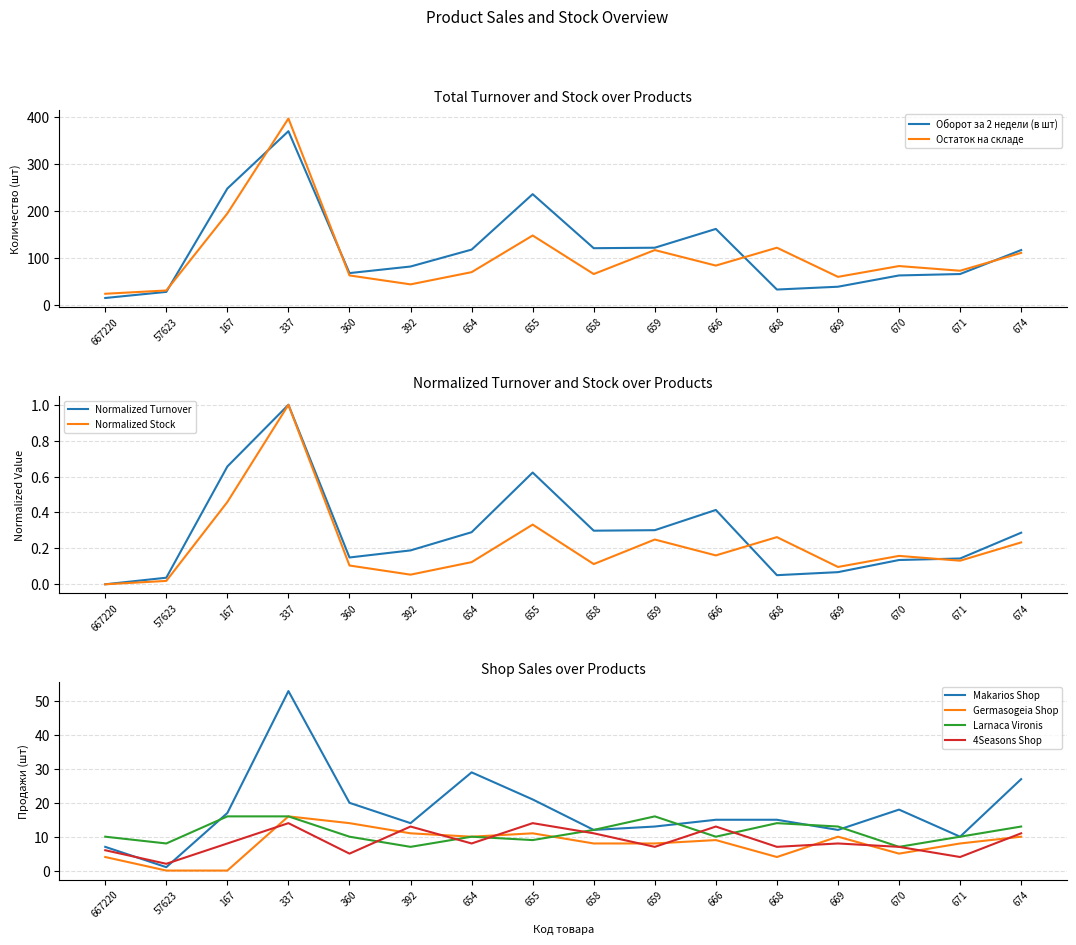

What is the total value across all series at 669?

142